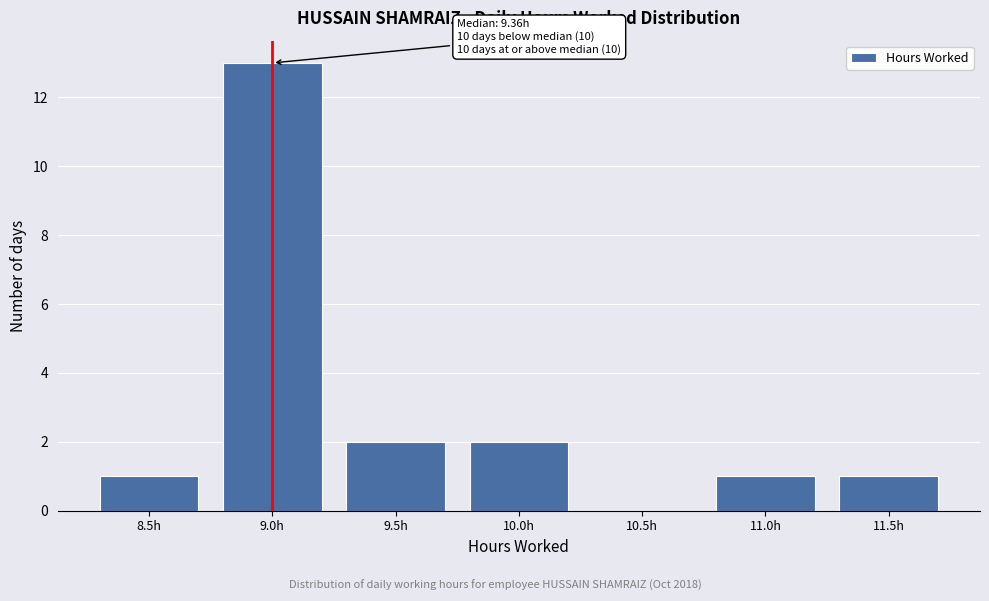

Reading left to right, extract all data points from this chart.

8.5h=1	9.0h=13	9.5h=2	10.0h=2	10.5h=0	11.0h=1	11.5h=1